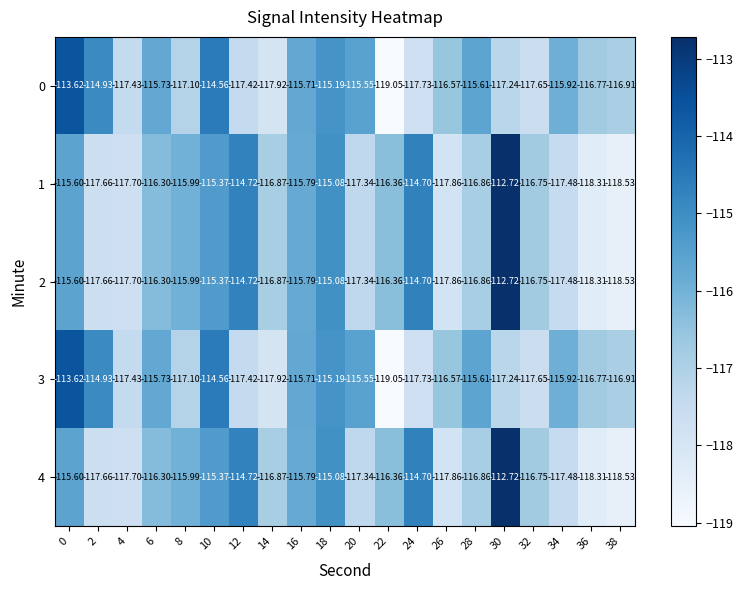

Is the value of 3 at 28 greater than the value of 2 at 12?

No